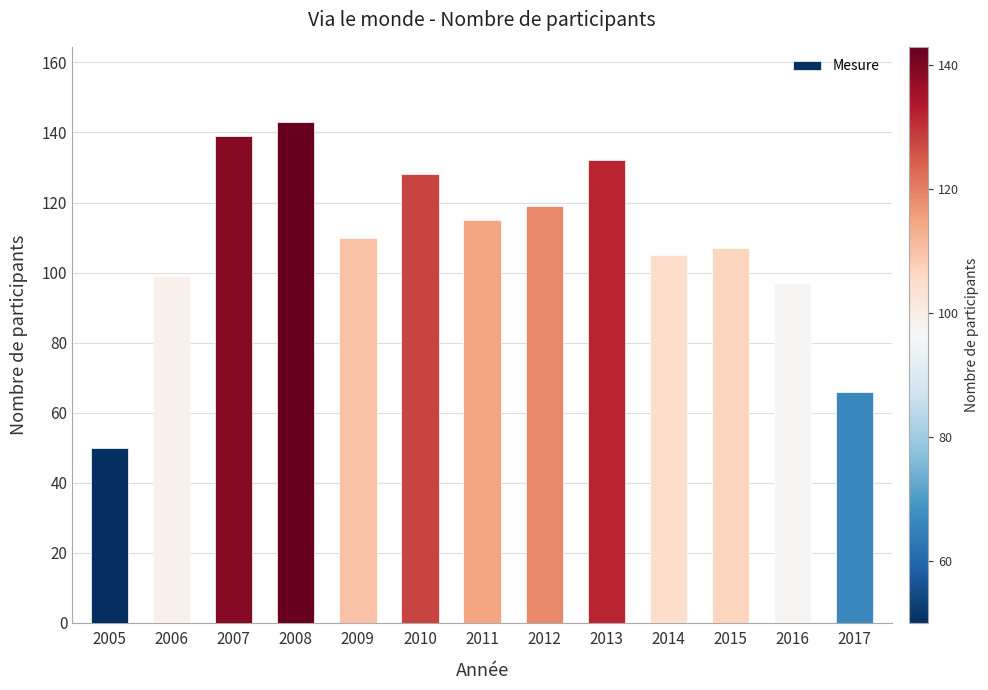

List the labels in order of value, largest first.

2008, 2007, 2013, 2010, 2012, 2011, 2009, 2015, 2014, 2006, 2016, 2017, 2005